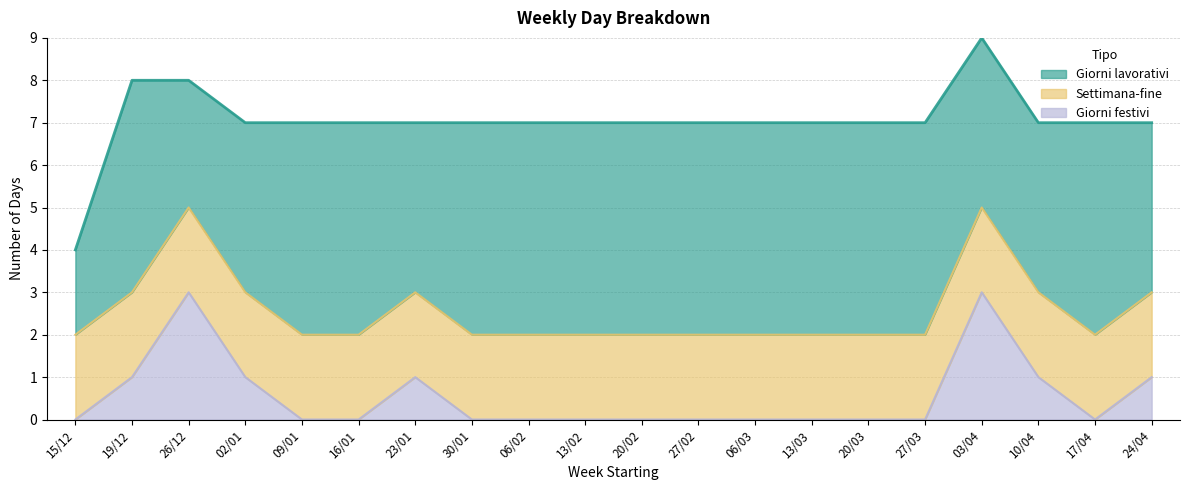

What are all the series names shown in the legend?

Giorni lavorativi, Settimana-fine, Giorni festivi